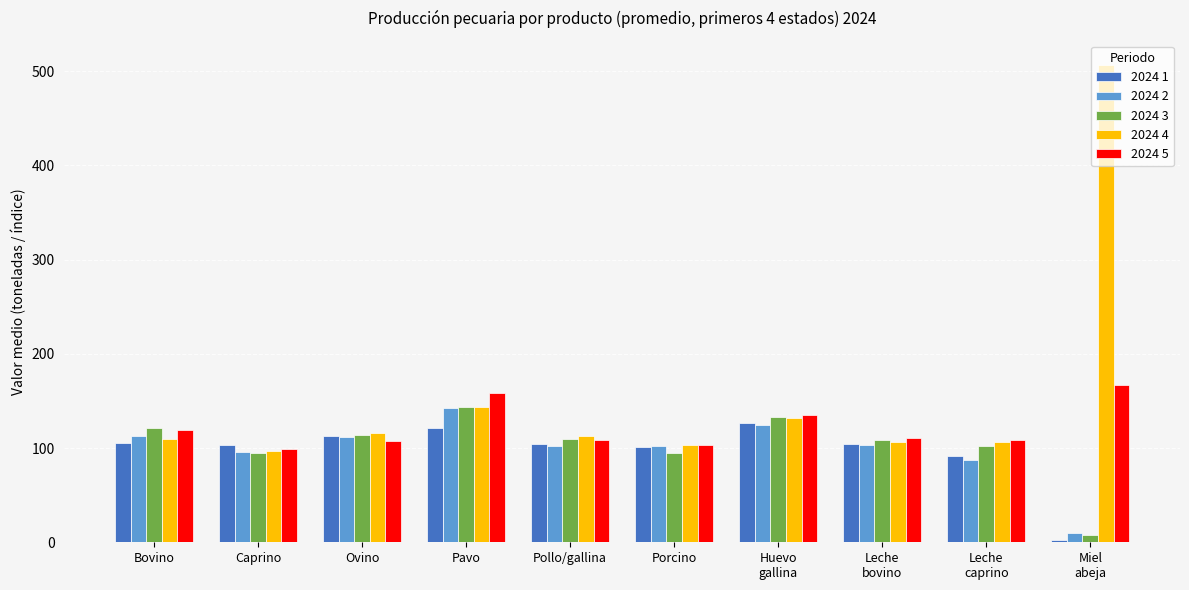

What are all the series names shown in the legend?

2024 1, 2024 2, 2024 3, 2024 4, 2024 5